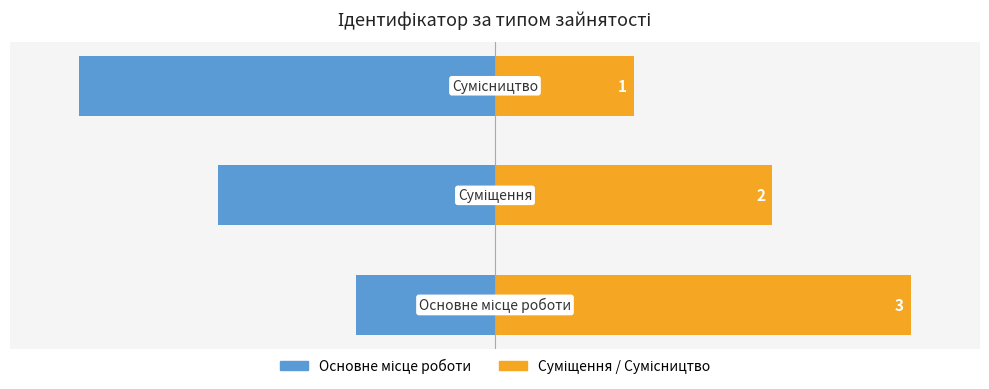

Reading left to right, extract all data points from this chart.

Основне / ліво: -1	-2	-3
Суміщення / право: 3	2	1